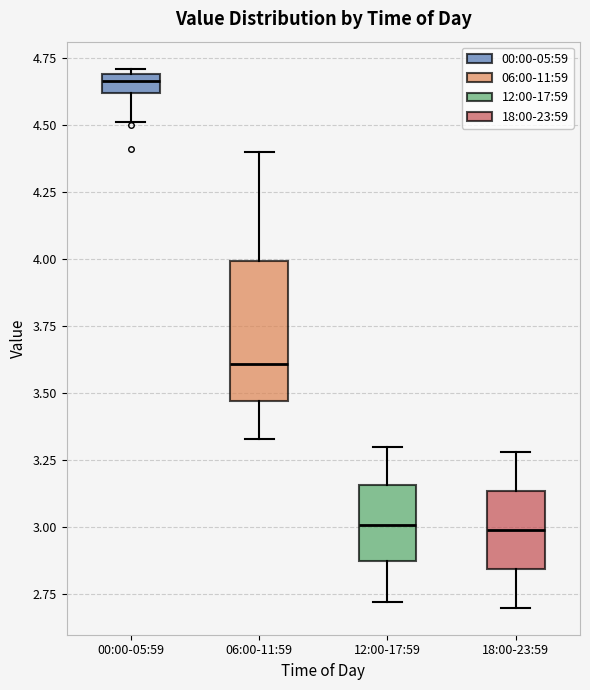

Which box's median line is the highest?

00:00-05:59